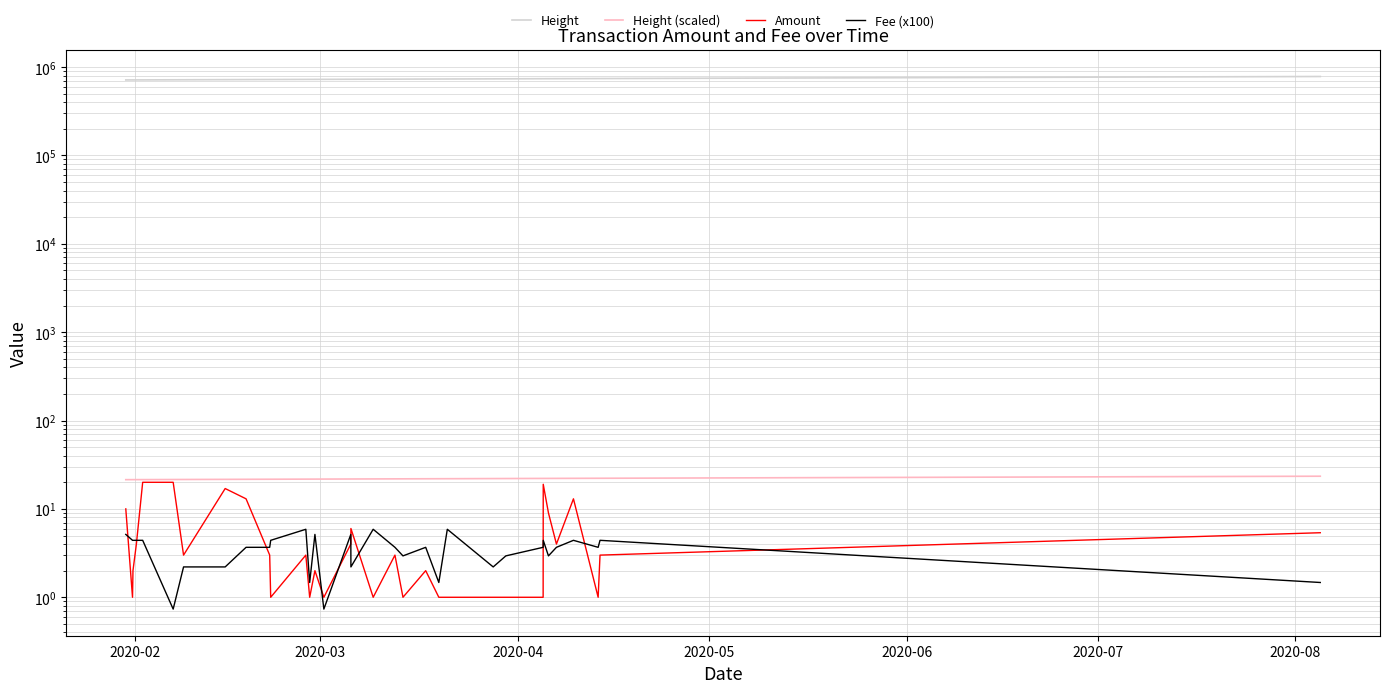

The value of Height at 2020-06 is 359129.4. True or false?

False